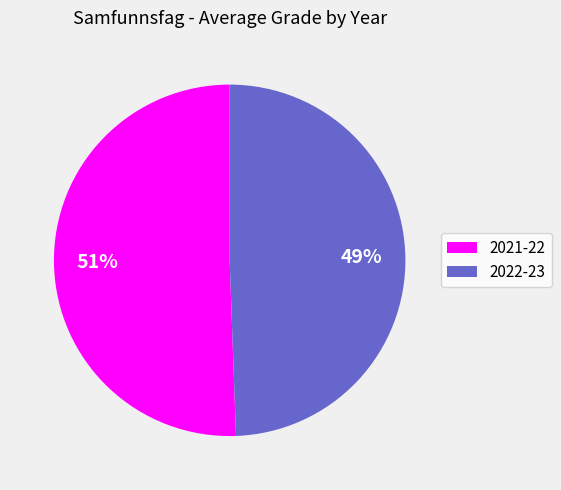

Do 2022-23 and 2021-22 together represent more than half of the pie?

Yes